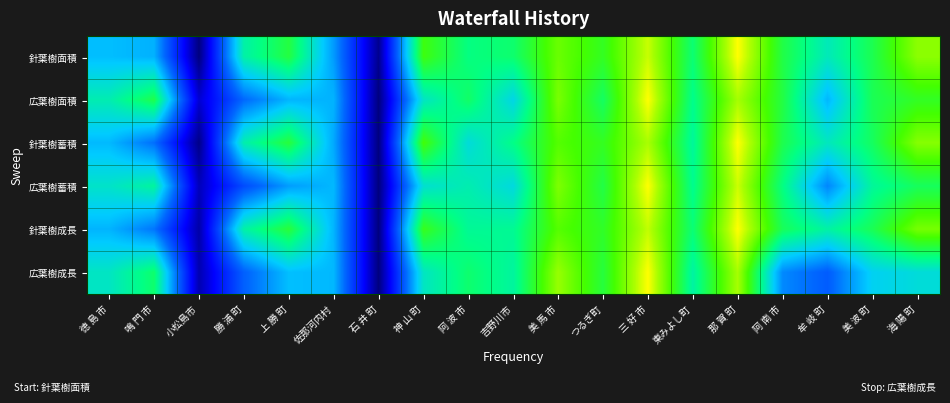

How many categories are shown in the chart?

19